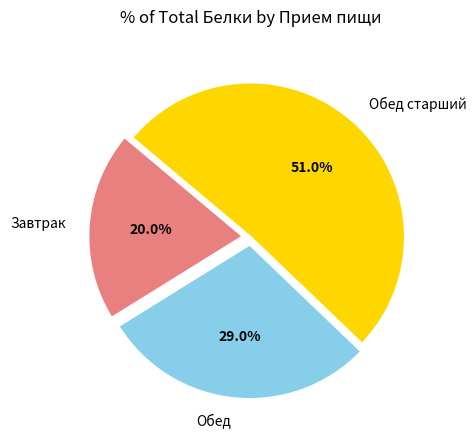

Which category accounts for the majority?

Обед старший